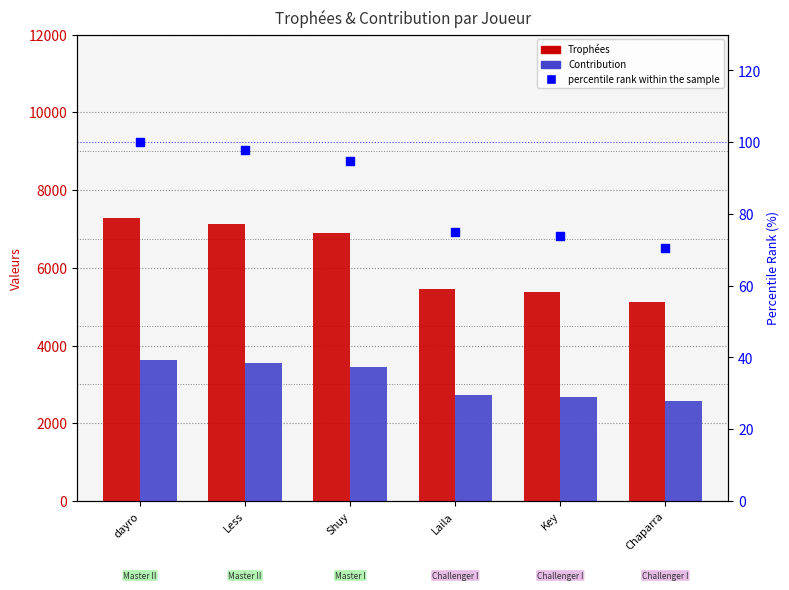

At how many categories does at least one series exceed 4891?

6